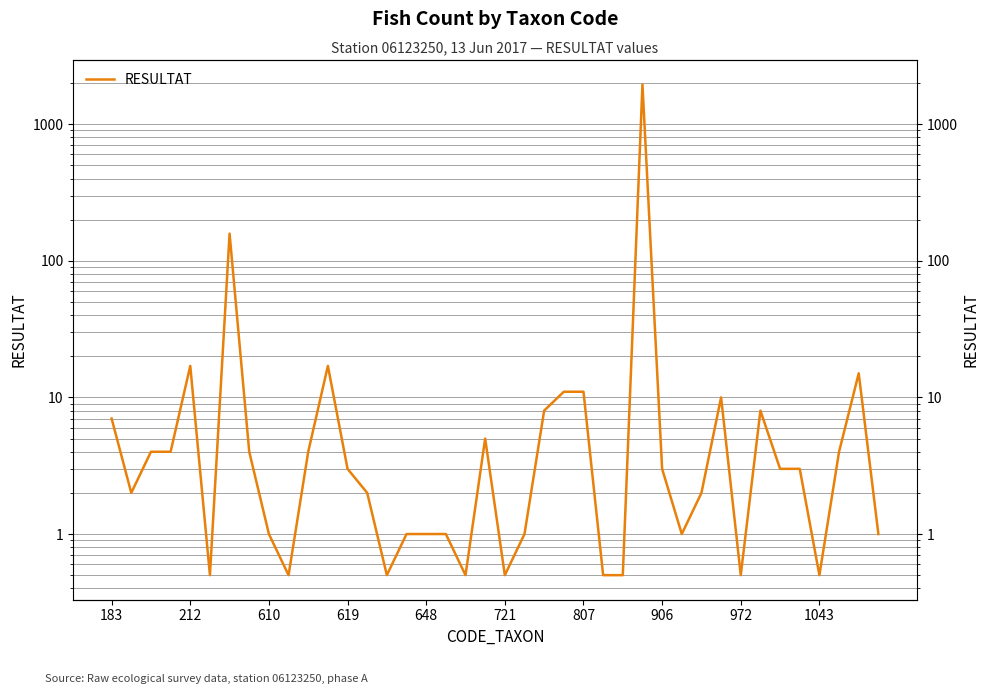

What is the label of the 10th point from the right?

30